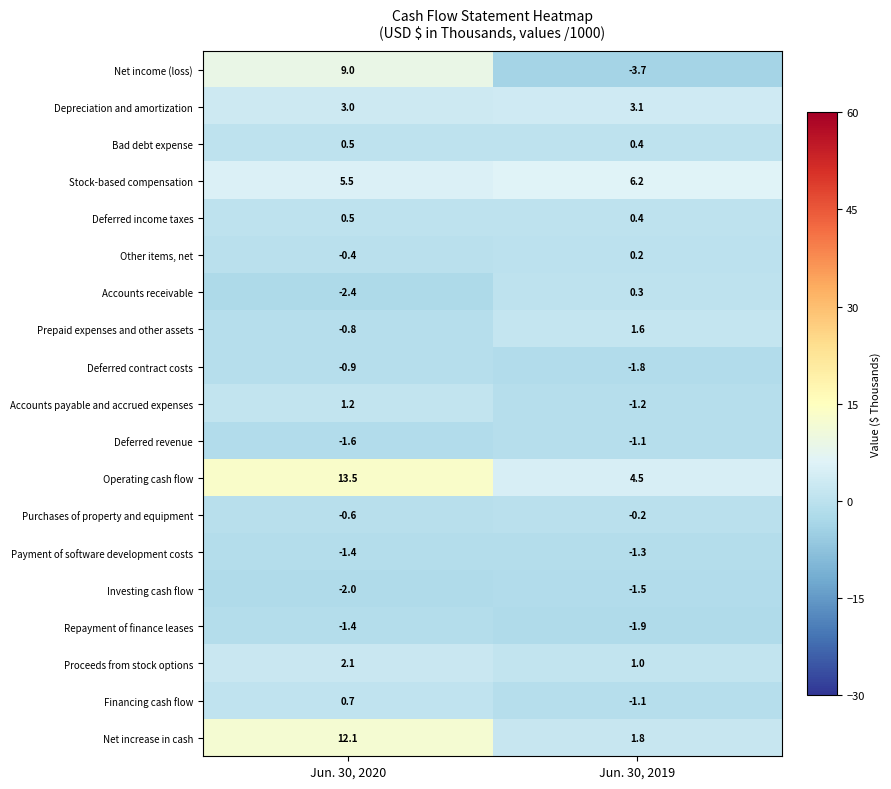

List the labels in order of Proceeds from stock options value, largest first.

Jun. 30, 2020, Jun. 30, 2019